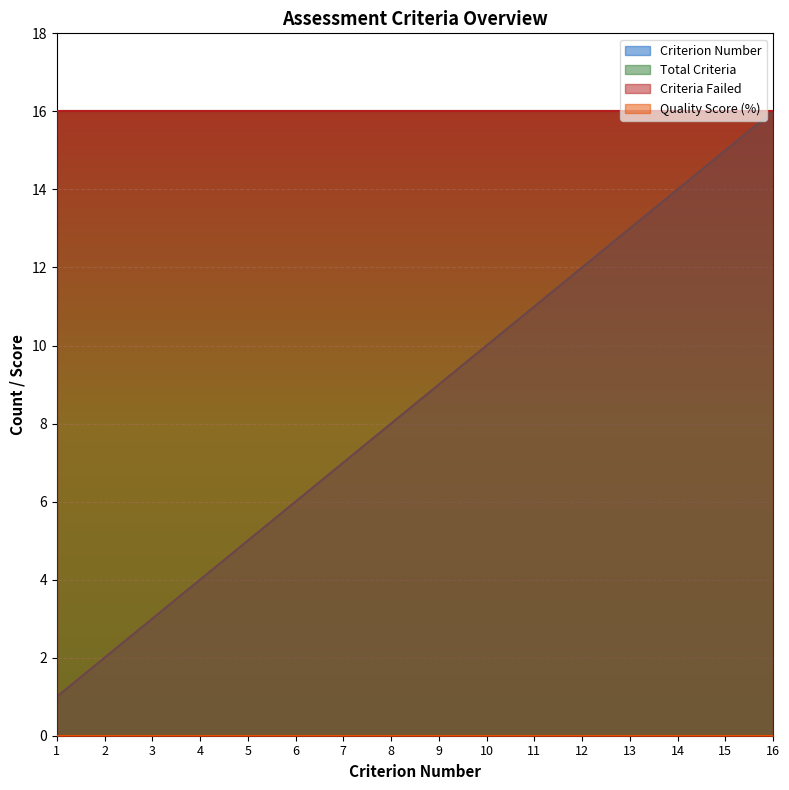

Count the number of categories in the chart.

16